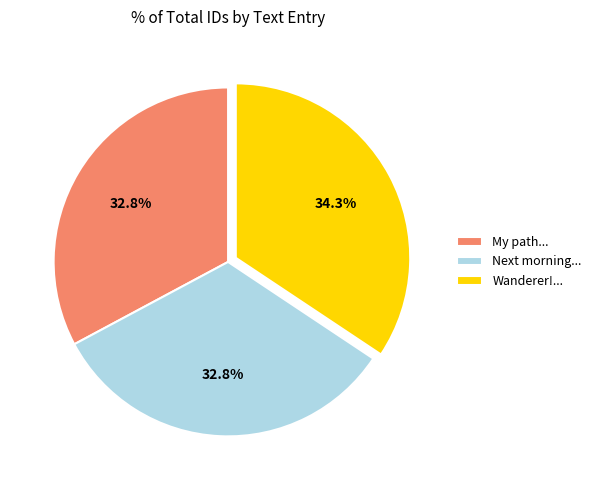

What is the largest slice in the pie chart?

Wanderer!...